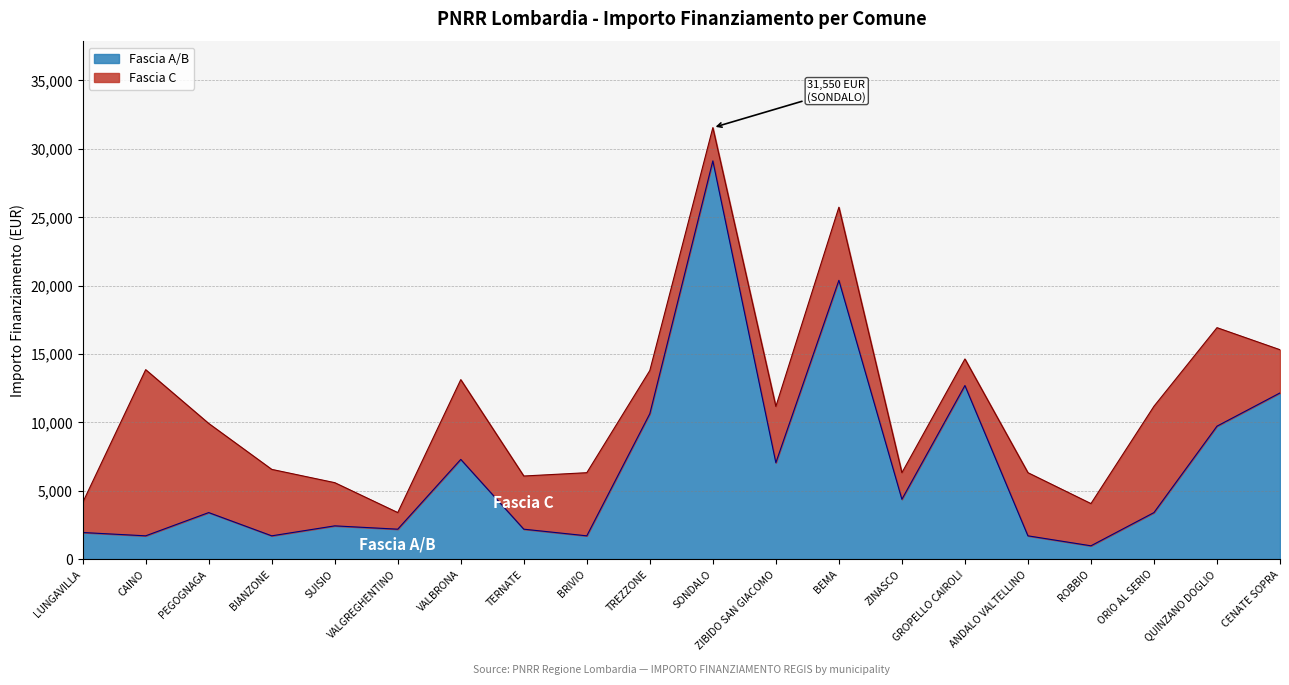

What is the ratio of the value at CENATE SOPRA to the value at QUINZANO DOGLIO?

1.2